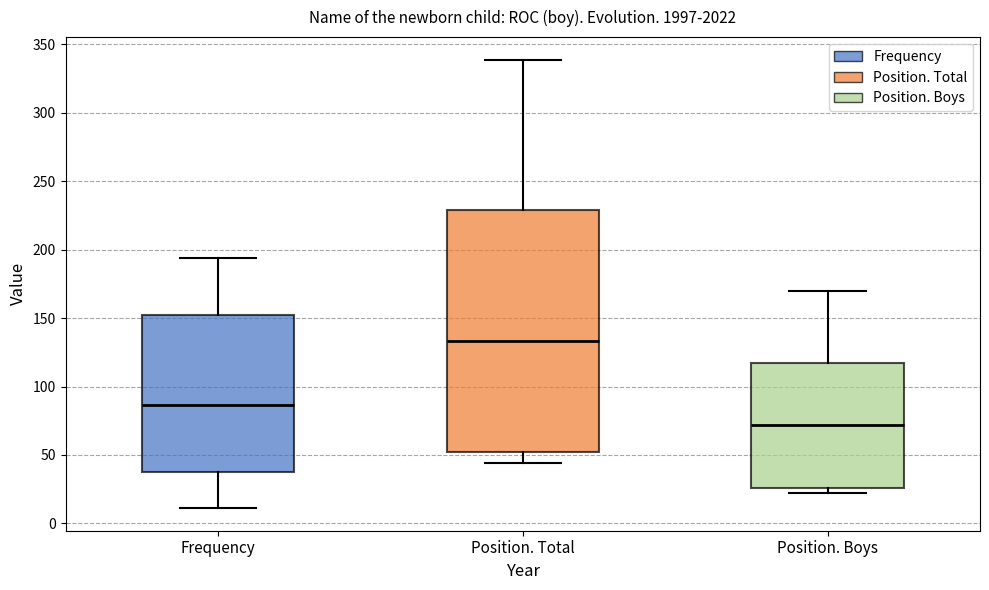

Reading left to right, read every box against the y-axis: the position of its median line, the range the box covers, and the ends of its whiskers. The values are not printed on the chart, so give them approximately, as read against the axis.

Frequency: median 85, box 35 to 150, whiskers 10 to 195
Position. Total: median 135, box 50 to 230, whiskers 45 to 340
Position. Boys: median 70, box 25 to 115, whiskers 20 to 170